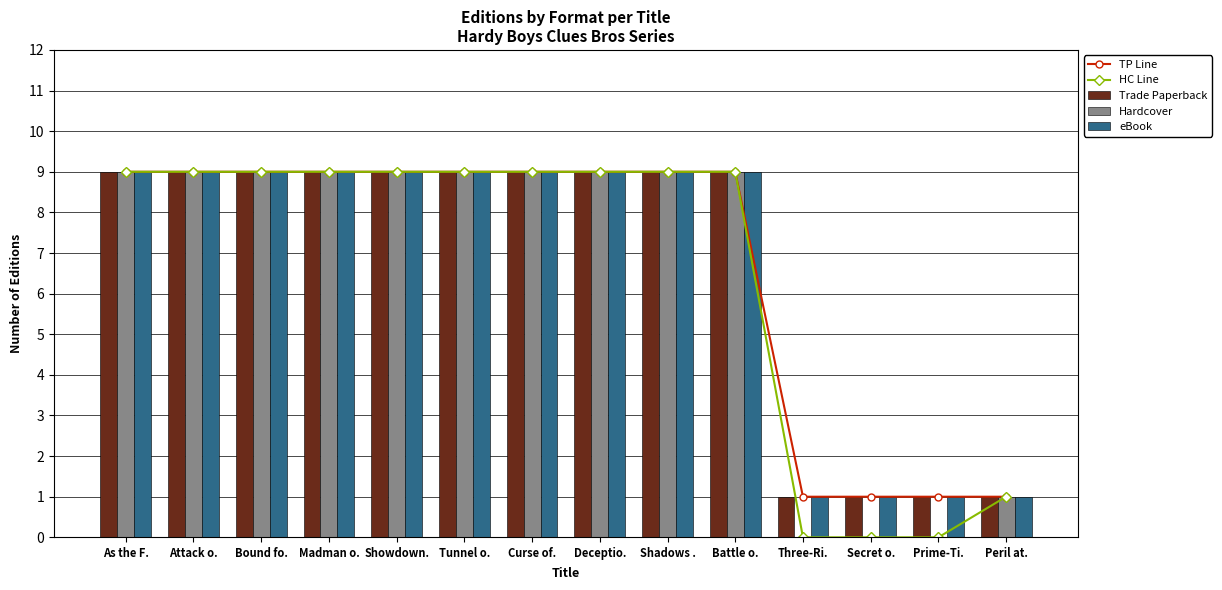

What is the difference between the Hardcover values at Secret o. and Shadows .?

9